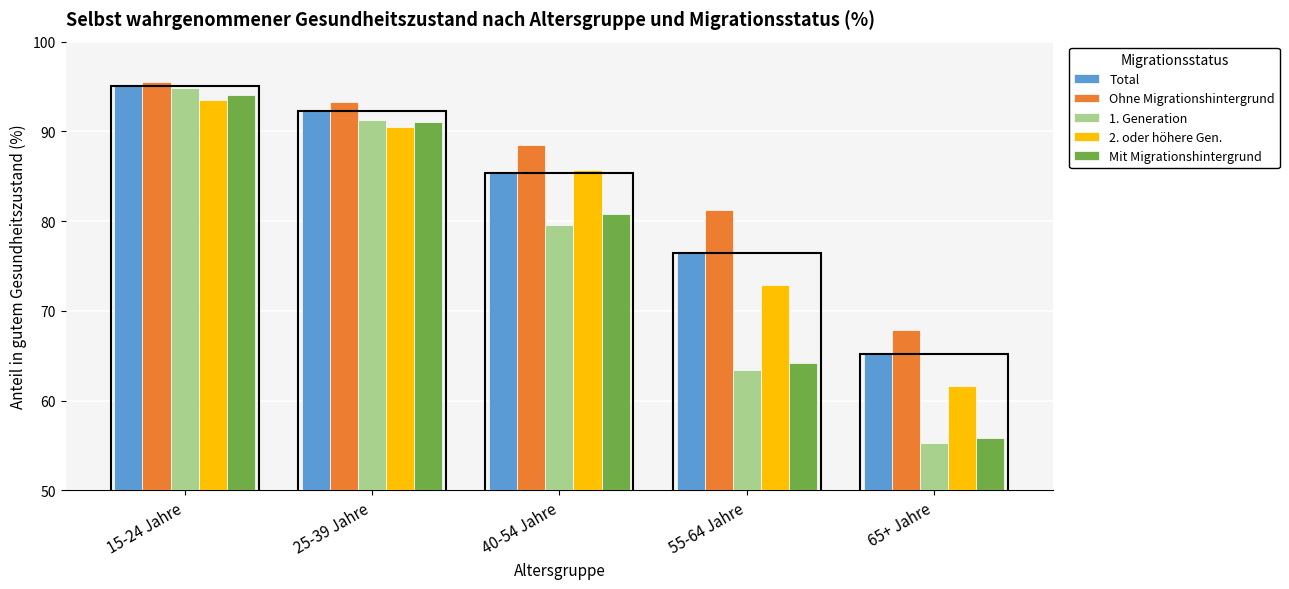

Which series has the widest spread of values?

1. Generation